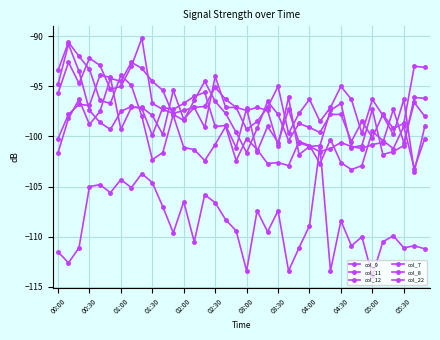

What is the greatest value displayed?

-90.2